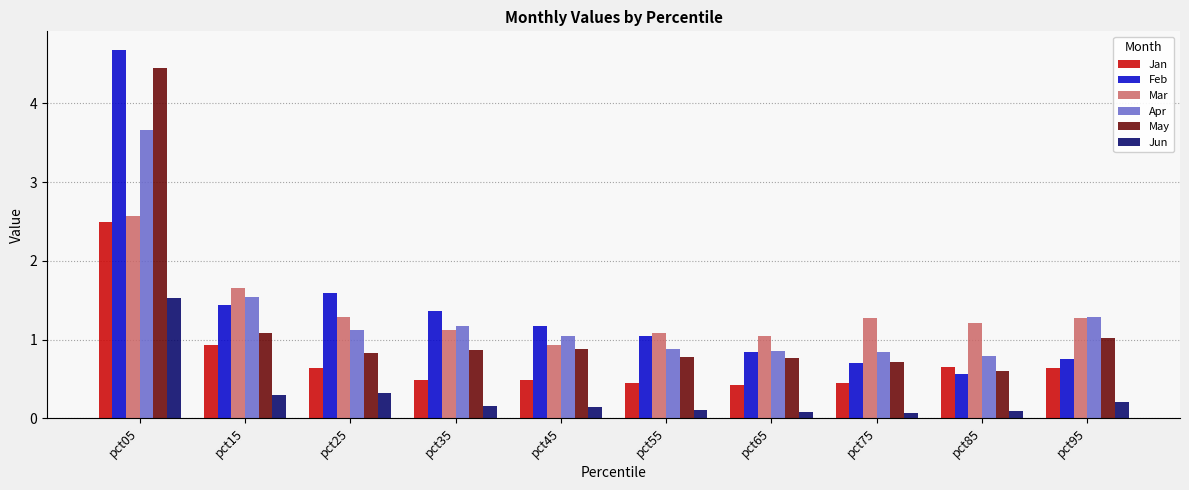

Which series has the widest spread of values?

Feb